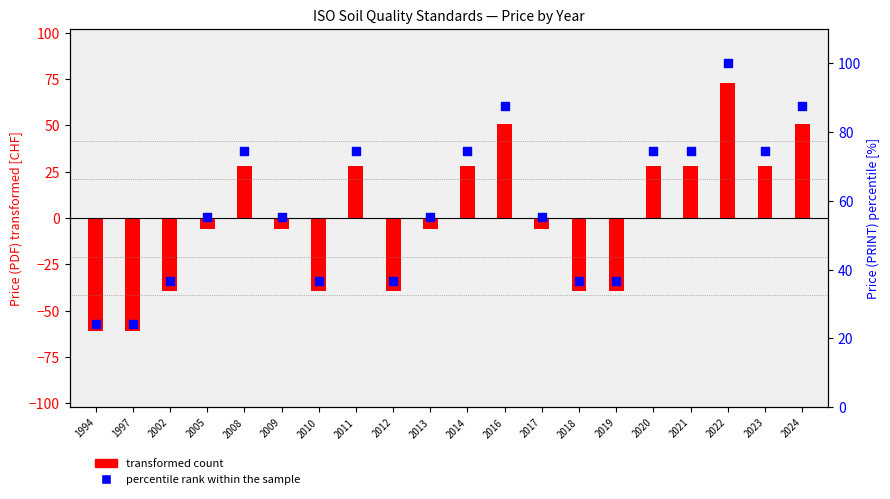

Which series has the largest total across all categories?

percentile rank within the sample